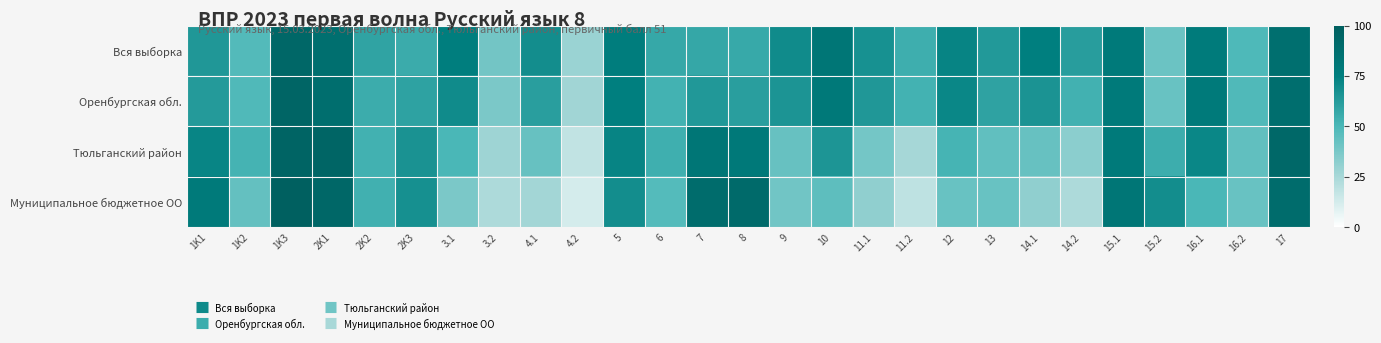

Reading left to right, what are all the values shown in this chart?

Вся выборка: 1K1=64.4	1K2=47.9	1K3=93.7	2K1=87.4	2K2=58.9	2K3=55.2	3.1=75.7	3.2=39.4	4.1=68.5	4.2=28.7	5=75.9	6=57.0	7=57.1	8=56.3	9=69.3	10=81.6	11.1=66.9	11.2=54.2	12=72.6	13=63.3	14.1=74.8	14.2=61.7	15.1=78.5	15.2=41.3	16.1=78.0	16.2=49.0	17=87.1
Оренбургская обл.: 1K1=62.6	1K2=48.7	1K3=94.8	2K1=87.6	2K2=54.9	2K3=59.6	3.1=69.4	3.2=36.9	4.1=61.0	4.2=26.8	5=75.0	6=52.7	7=63.8	8=61.3	9=65.3	10=79.1	11.1=64.1	11.2=52.5	12=71.2	13=59.2	14.1=65.8	14.2=52.9	15.1=78.2	15.2=42.2	16.1=78.5	16.2=48.7	17=87.9
Тюльганский район: 1K1=72.2	1K2=51.7	1K3=95.6	2K1=94.6	2K2=52.9	2K3=66.2	3.1=50.0	3.2=27.5	4.1=42.5	4.2=17.9	5=72.5	6=53.8	7=81.2	8=79.4	9=42.5	10=65.0	11.1=38.8	11.2=25.4	12=51.2	13=43.8	14.1=42.5	14.2=32.5	15.1=78.8	15.2=54.4	16.1=71.2	16.2=43.8	17=92.5
Муниципальное бюджетное ОО: 1K1=78.3	1K2=43.0	1K3=98.7	2K1=93.0	2K2=53.5	2K3=67.5	3.1=36.8	3.2=23.7	4.1=26.3	4.2=12.3	5=68.4	6=47.4	7=89.5	8=90.8	9=39.5	10=44.7	11.1=31.6	11.2=18.4	12=42.1	13=42.1	14.1=31.6	14.2=23.7	15.1=81.6	15.2=68.4	16.1=50.0	16.2=42.1	17=89.5